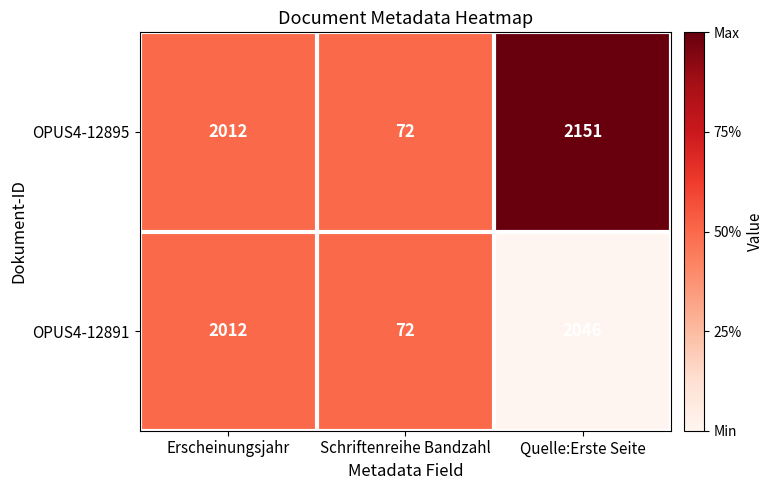

What is the maximum value for OPUS4-12895?

2151